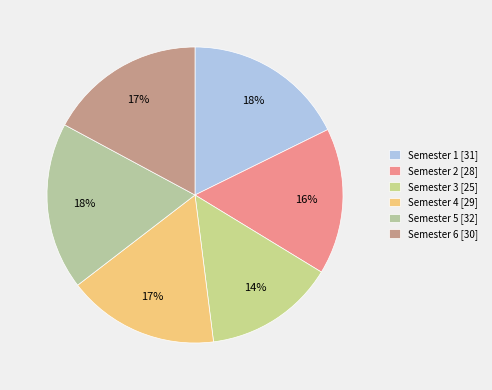

How many slices are in this pie chart?

6